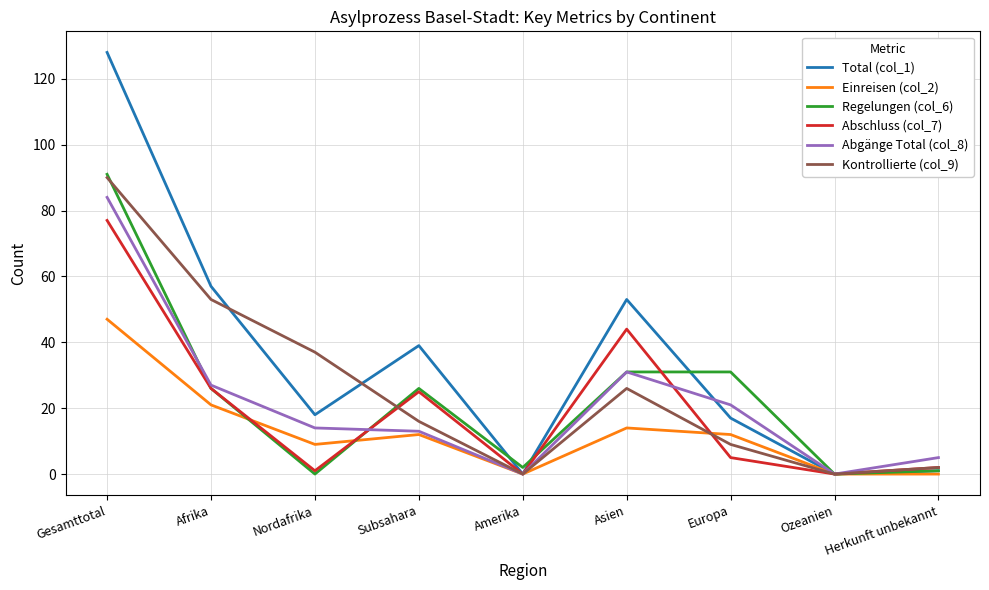

What is the difference between the Abgänge Total (col_8) values at Asien and Amerika?

31